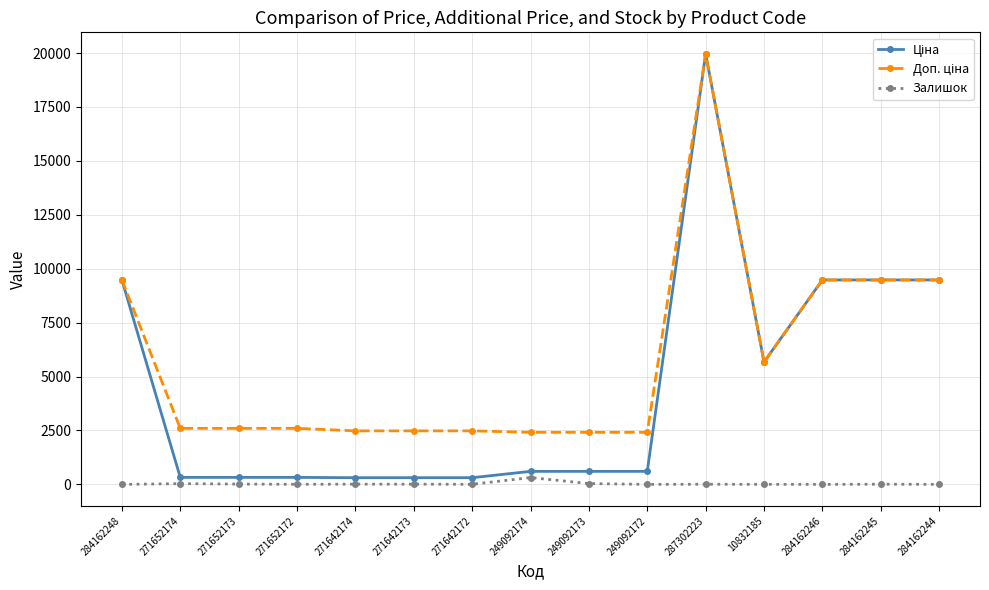

What is the greatest value displayed?

19964.2